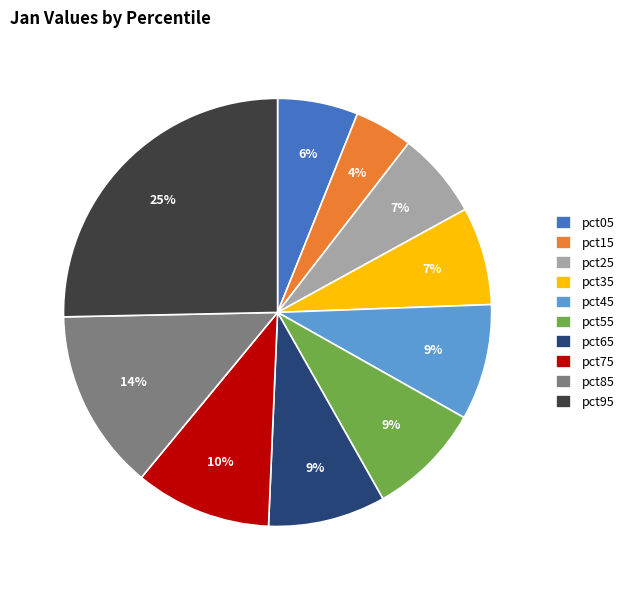

To the nearest percent, what is the difference between the pct65 and pct95 slice percentages?

16%